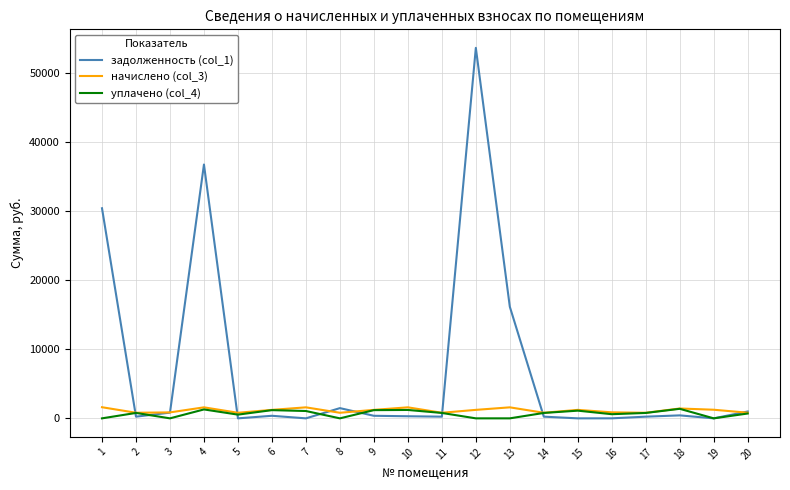

What is the difference between the highest and lowest values at 3?

861.4